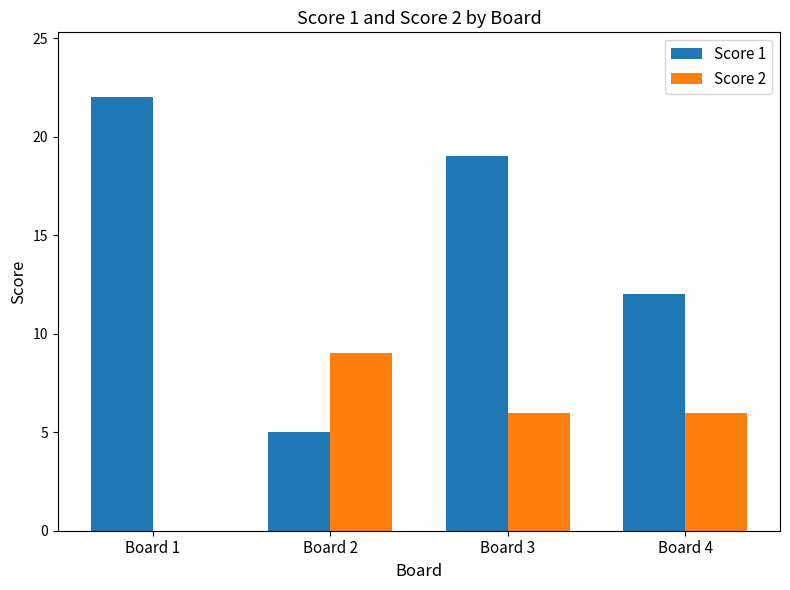

Between Board 2 and Board 4, which series saw the biggest shift?

Score 1